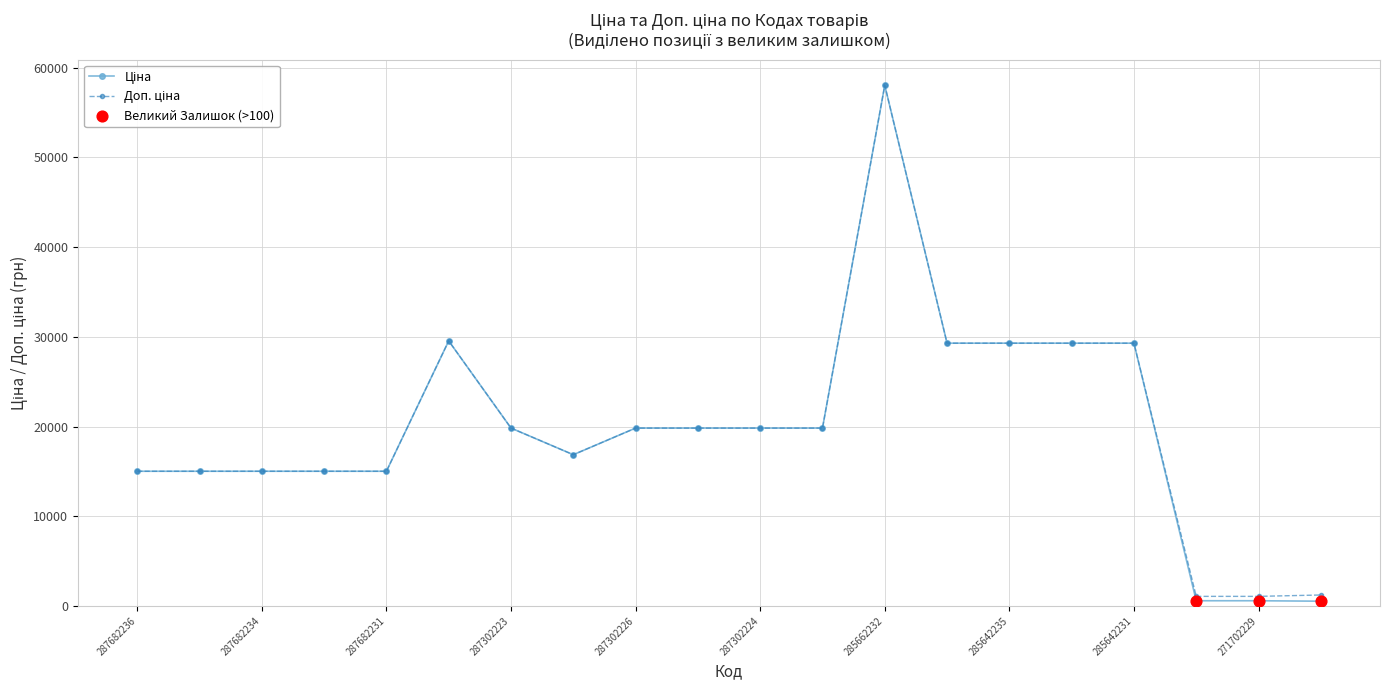

At which category is the sum across all series the highest?

285662232